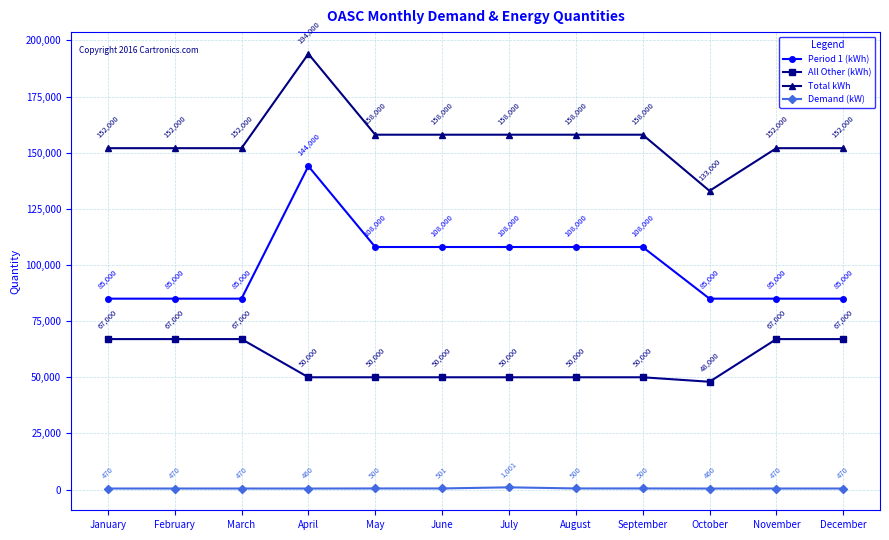

True or false: Period 1 (kWh) and All Other (kWh) intersect in this chart.

False